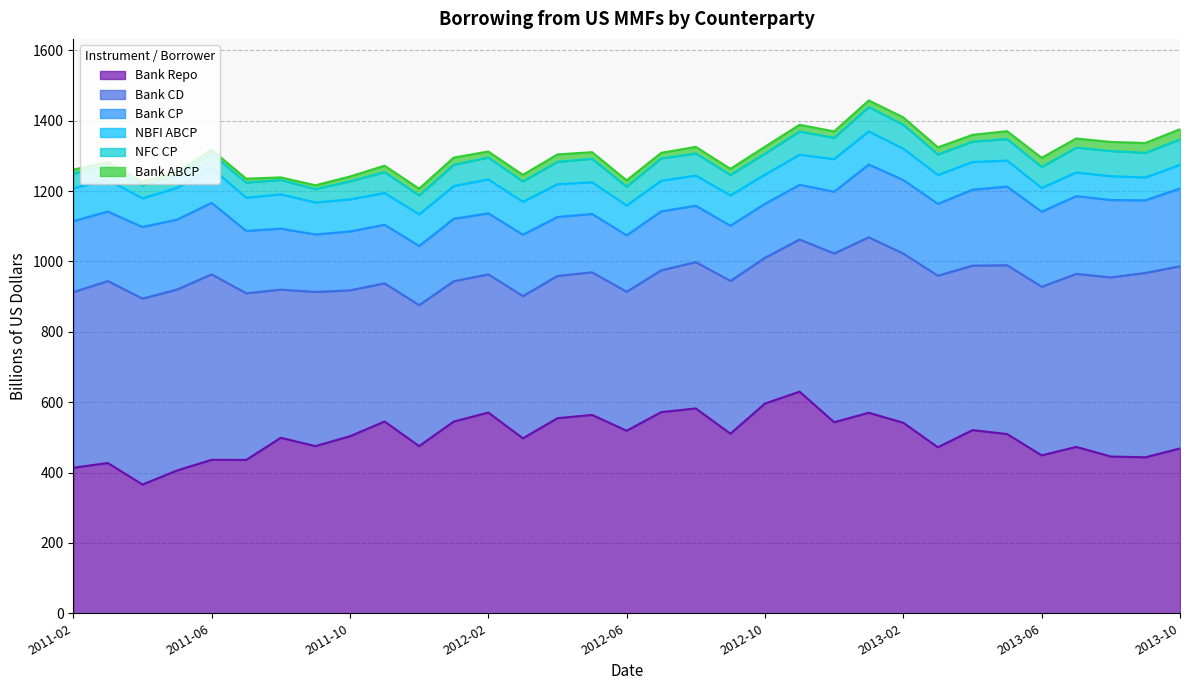

Reading left to right, list all the values displayed in this chart.

Bank Repo: 413.7	427.2	365.9	405.9	436.2	435.9	498.9	475.2	503.2	545.1	475.2	544.9	570.5	497.3	554.5	563.9	518.9	571.9	582.2	510.5	596.1	630.0	543.1	570.0	541.5	471.9	520.6	509.4	448.9	472.9	445.6	443.4	468.6
Bank CD: 499.1	517.2	528.5	514.3	527.2	473.7	421.1	438.2	414.7	392.8	400.7	398.9	392.9	404.2	404.4	405.3	395.1	402.9	416.1	434.2	414.4	432.4	479.6	498.7	480.9	487.6	467.5	480.0	479.2	491.8	509.2	524.0	517.9
Bank CP: 201.9	197.4	203.6	198.7	203.2	177.2	173.4	163.4	167.4	166.4	168.1	177.5	173.4	174.5	167.6	165.9	160.4	167.6	160.2	156.9	153.4	155.4	175.4	206.9	209.1	204.3	215.9	223.4	213.5	221.0	219.9	206.4	221.0
NBFI ABCP: 93.8	89.7	81.7	90.3	98.7	94.4	97.6	91.0	91.3	90.4	90.0	93.2	96.5	93.4	93.2	90.1	84.8	87.2	85.7	86.2	83.2	85.5	93.0	94.3	89.2	82.1	78.8	73.8	67.4	67.3	67.7	65.1	67.3
NFC CP: 41.2	40.6	36.7	36.1	40.8	42.9	40.6	38.0	51.1	59.2	53.5	60.3	62.1	57.9	63.6	66.6	53.5	63.3	62.7	58.2	59.2	66.0	60.3	68.9	67.8	58.3	57.7	61.4	59.5	70.5	71.6	69.8	71.9
Bank ABCP: 11.1	10.1	10.2	8.7	11.1	11.2	7.5	10.7	13.8	18.3	19.4	20.5	17.1	18.7	21.0	18.8	17.9	15.9	18.8	17.2	19.8	19.1	18.2	18.9	21.0	20.1	19.4	22.3	26.1	25.9	25.7	28.1	29.1